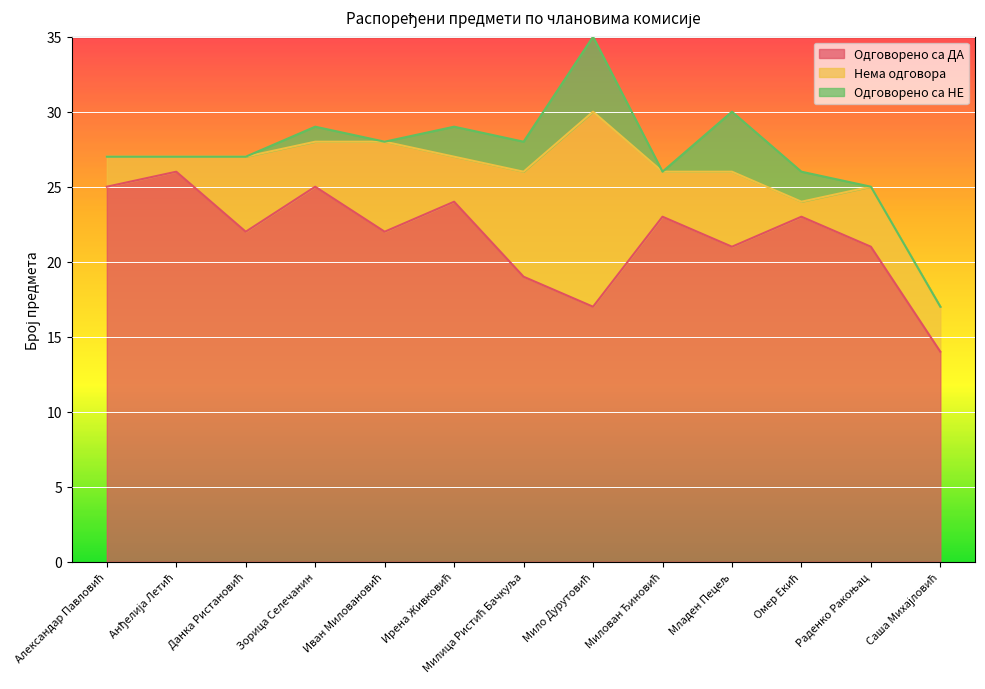

Between Зорица Селечанин and Омер Екић, which is larger?

Зорица Селечанин